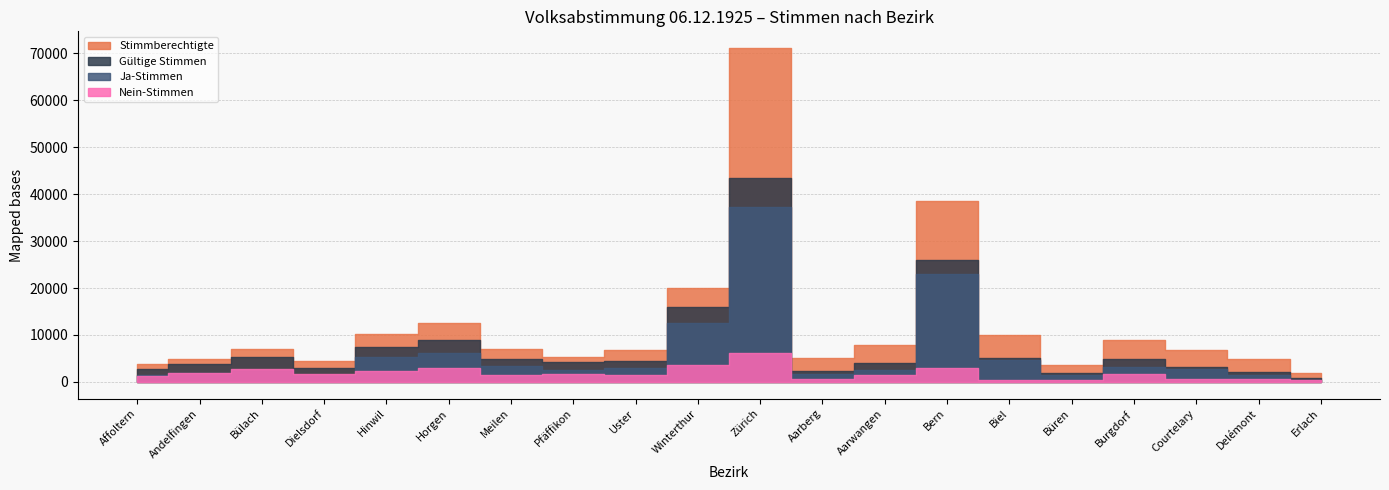

Reading left to right, transcribe all the data shown in this chart.

Nein-Stimmen: 1365	1946	2694	1597	2308	2866	1388	1606	1483	3581	6067	710	1440	2946	331	461	1743	562	555	368
Ja-Stimmen: 1413	1903	2512	1458	5211	6137	3499	2569	2893	12469	37340	1660	2637	23080	4671	1469	3152	2724	1565	443
Gültige Stimmen: 2778	3849	5206	3055	7519	9003	4887	4175	4376	16050	43407	2370	4077	26026	5002	1930	4895	3286	2120	811
Stimmberechtigte: 3834	4820	7105	4445	10177	12648	7036	5343	6695	19973	71095	5061	7905	38592	9918	3695	8956	6817	4857	1959